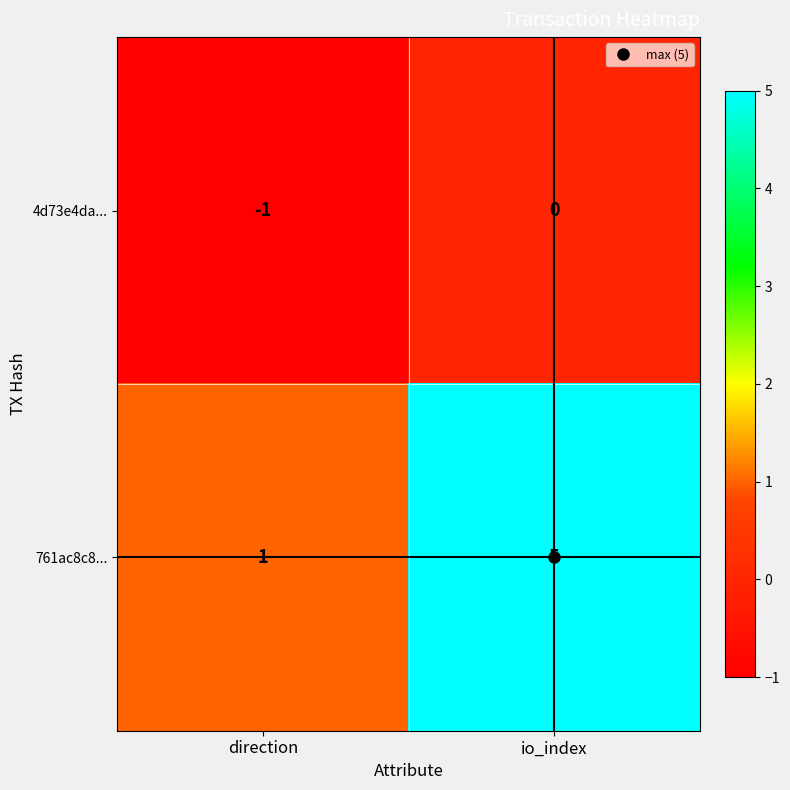

The value of 761ac8c8... at direction is 0. True or false?

False